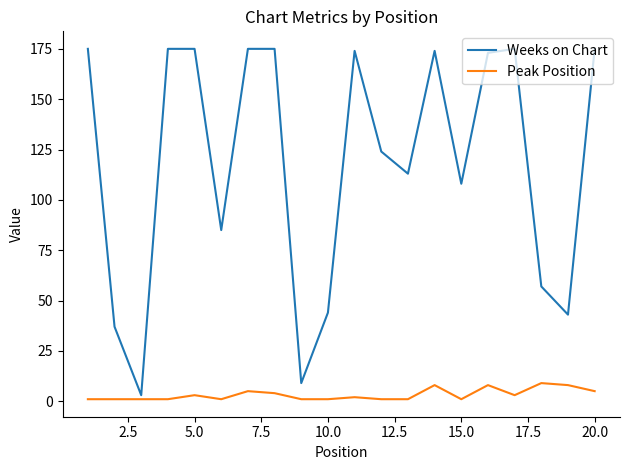

What is the difference between the maximum and minimum values in the Peak Position series?

8